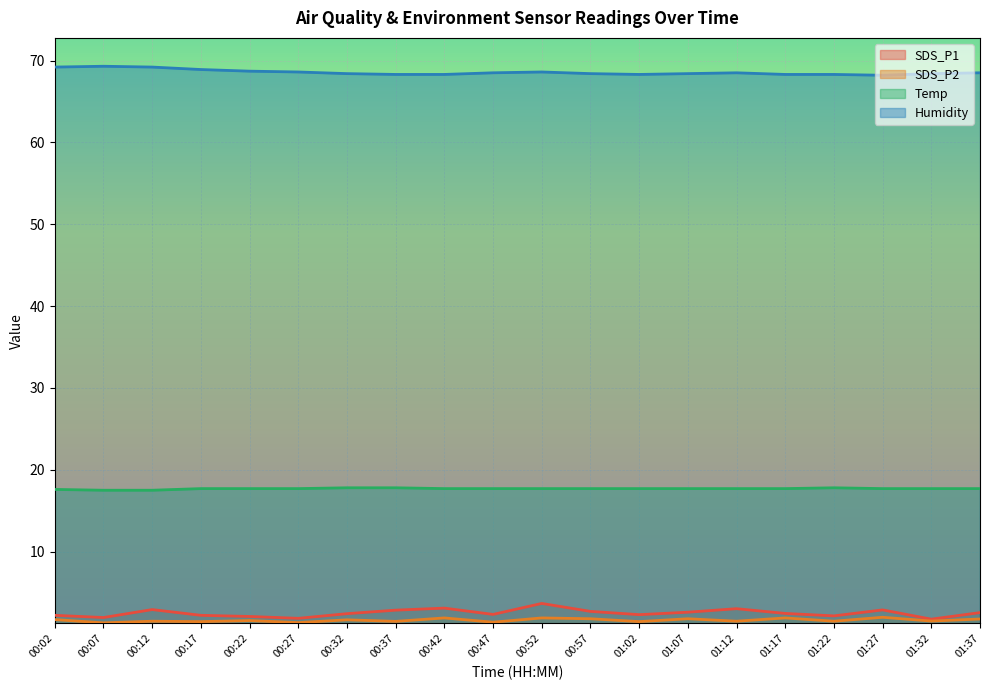

At which label is SDS_P2 closest to 1?

00:07